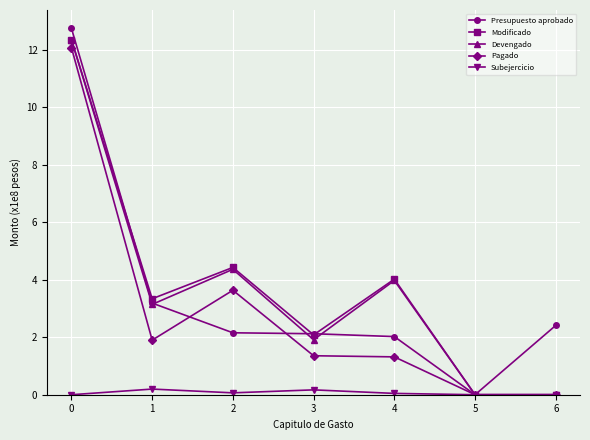

How many data points in Pagado are above 1?

5